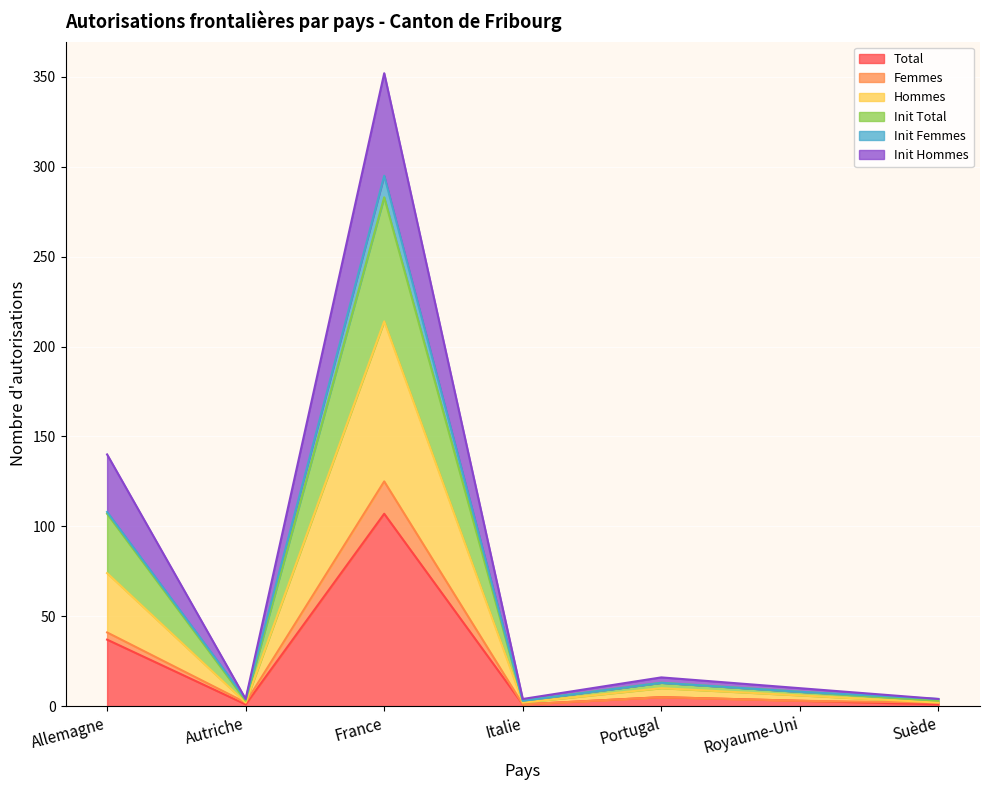

How many lines are shown in the chart?

6